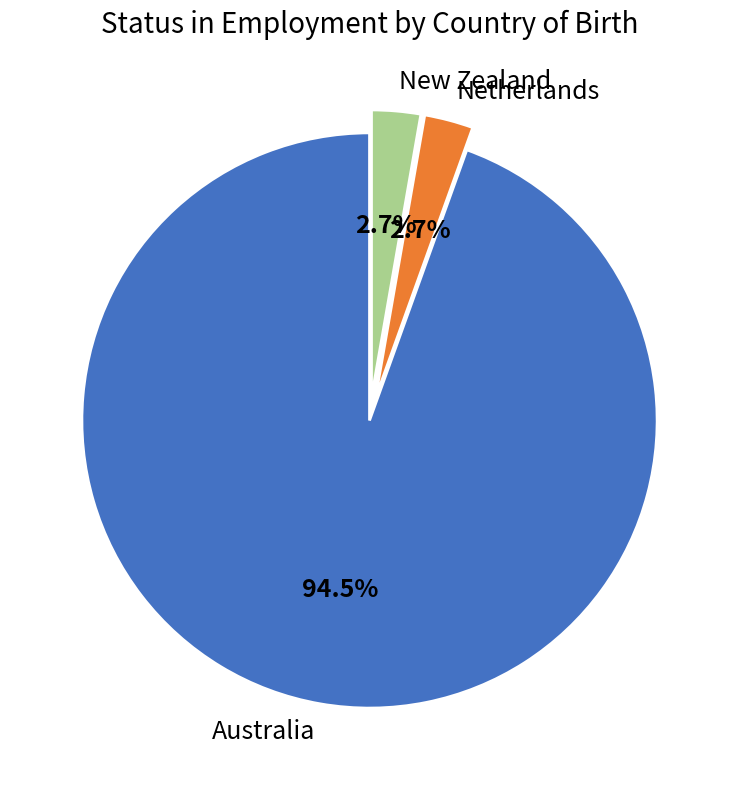

To the nearest percent, what is the combined percentage of New Zealand and Netherlands?

5%